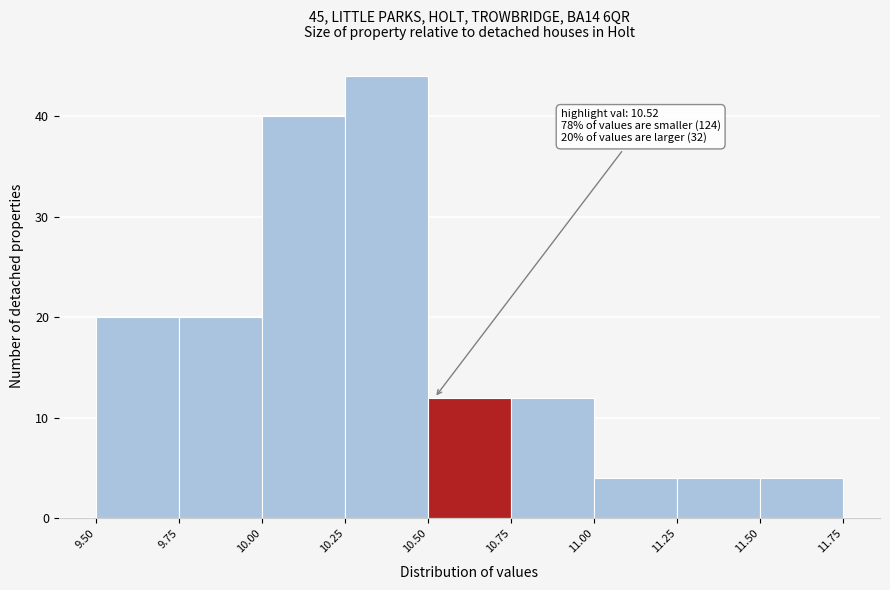

Which range on the x-axis has the tallest bar?

10.25 to 10.50